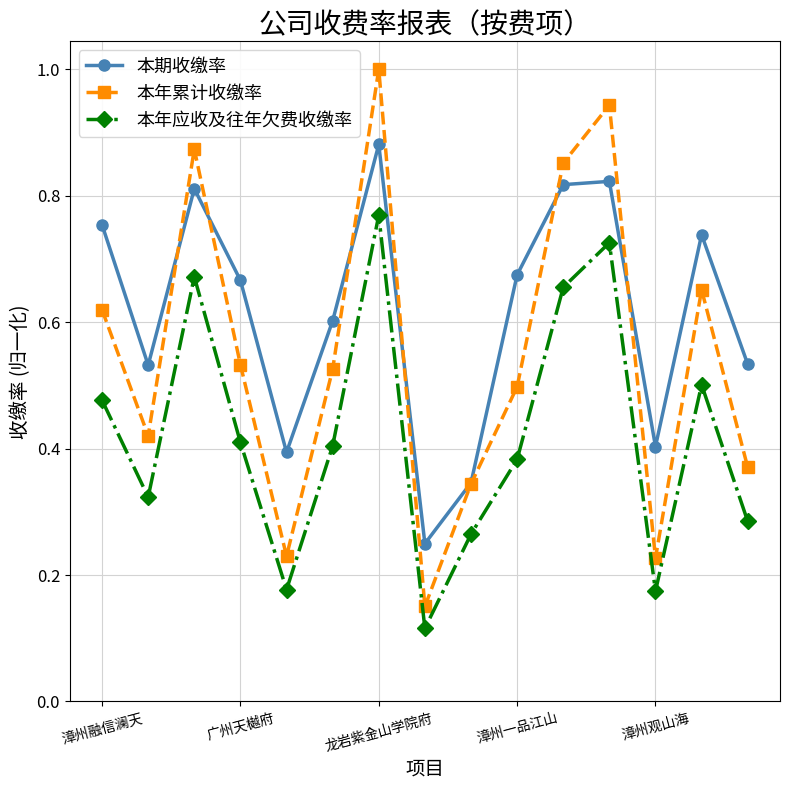

Count the 本年应收及往年欠费收缴率 values in the range 0 to 1.

15